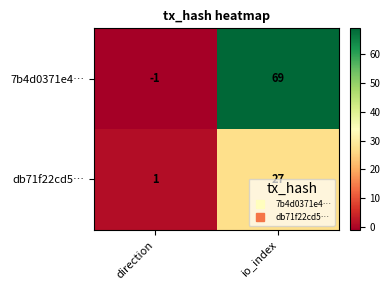

What is the sum of the 7b4d0371e4… values at io_index and direction?

68